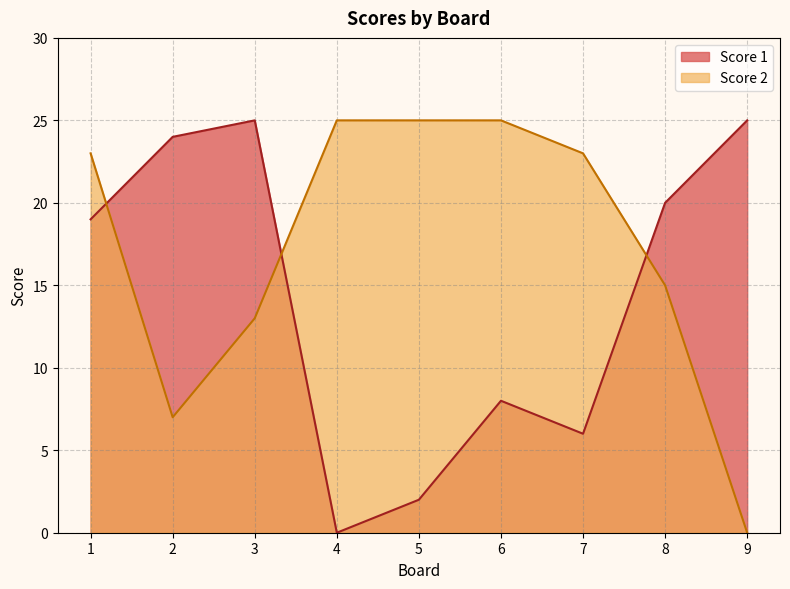

True or false: Score 2 has a value of 0 at 9.

True